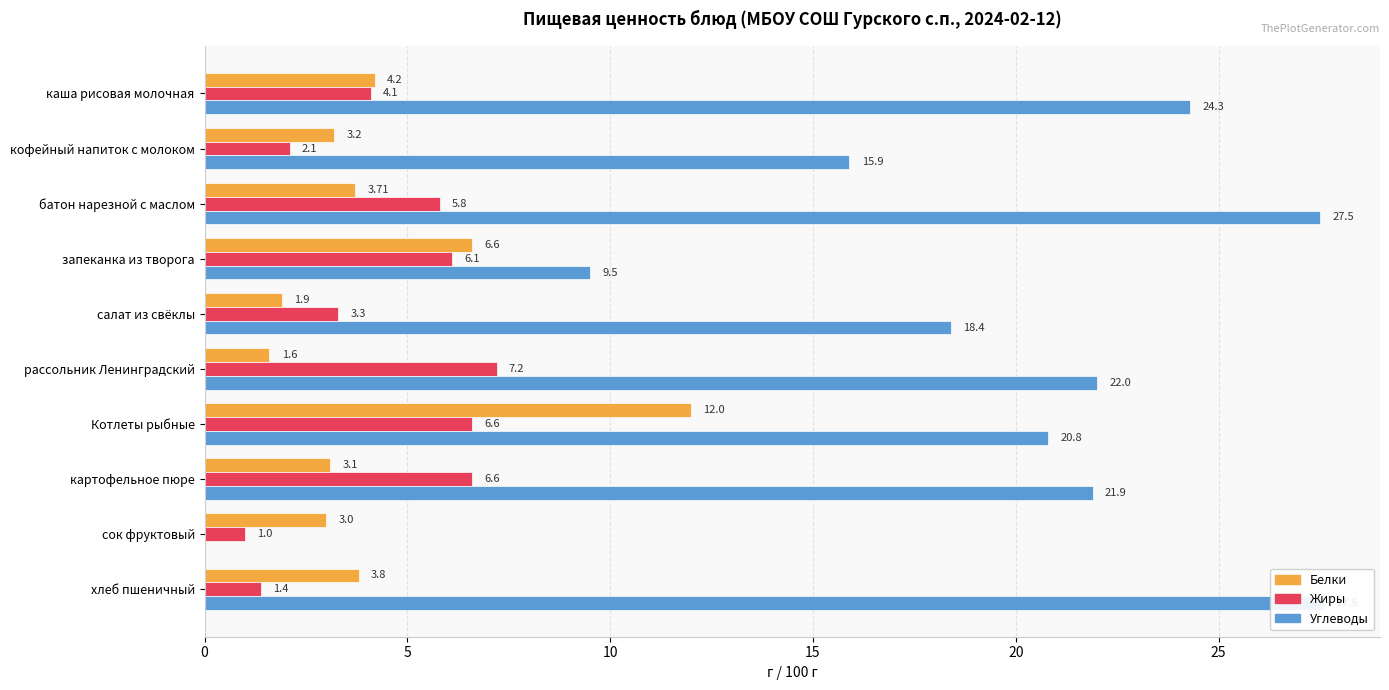

How many bars are there in total?

30